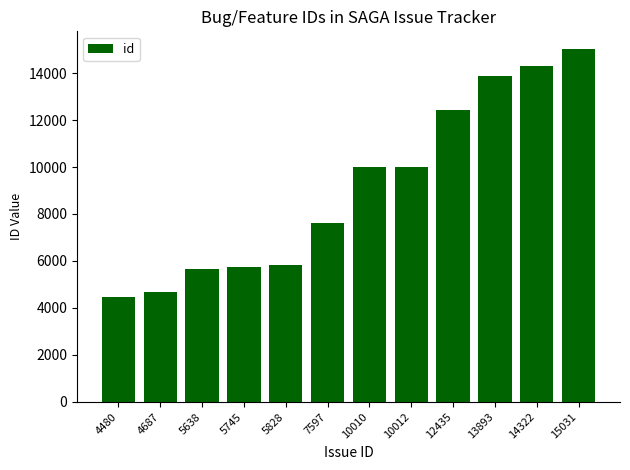

True or false: the data shows 1430 at 4480.

False